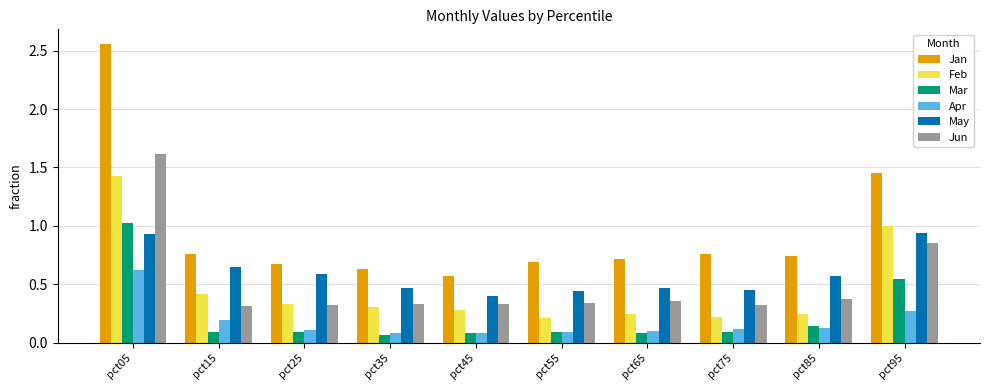

Rank the series by their maximum value, from highest to lowest.

Jan, Jun, Feb, Mar, May, Apr